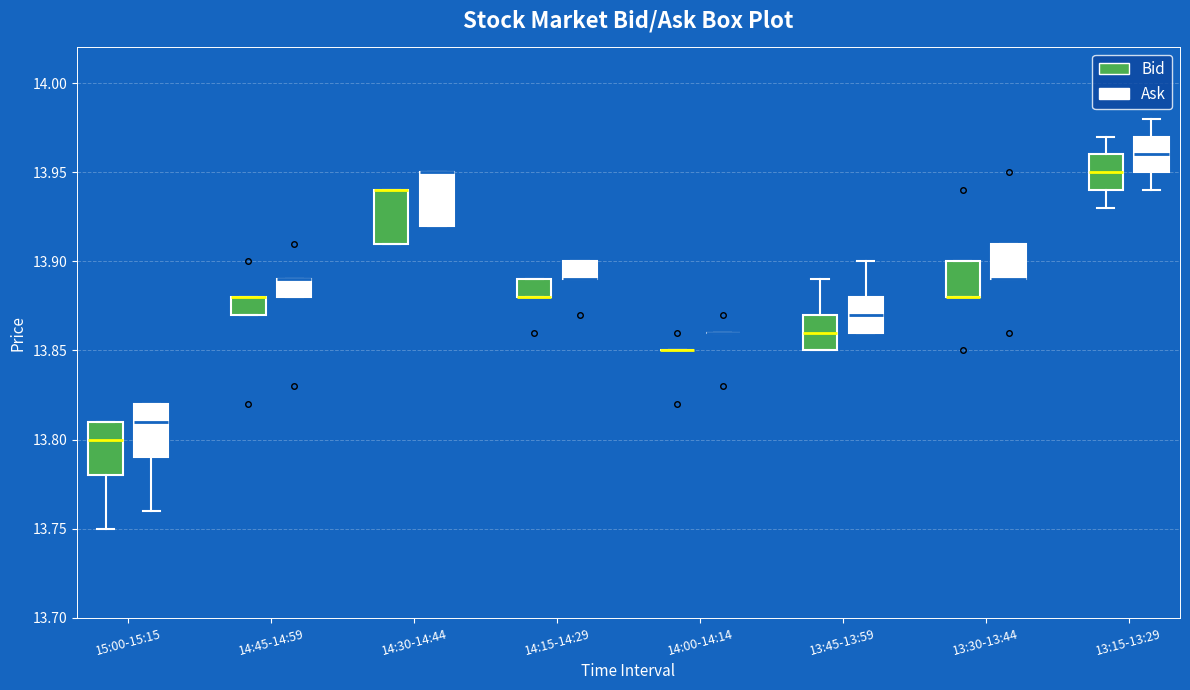

Where is the upper edge of the box for 14:30-14:44 (Bid) on the y-axis? The values are not printed on the chart, so give them approximately, as read against the axis.

13.94